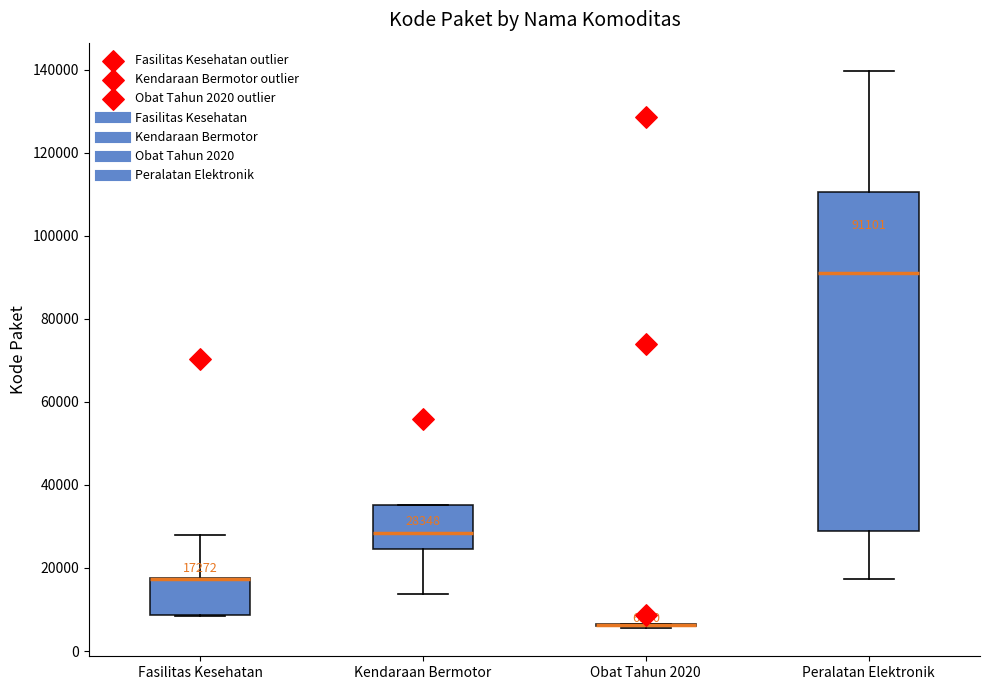

Comparing the boxes themselves (not the whiskers), which one is the tallest?

Peralatan Elektronik